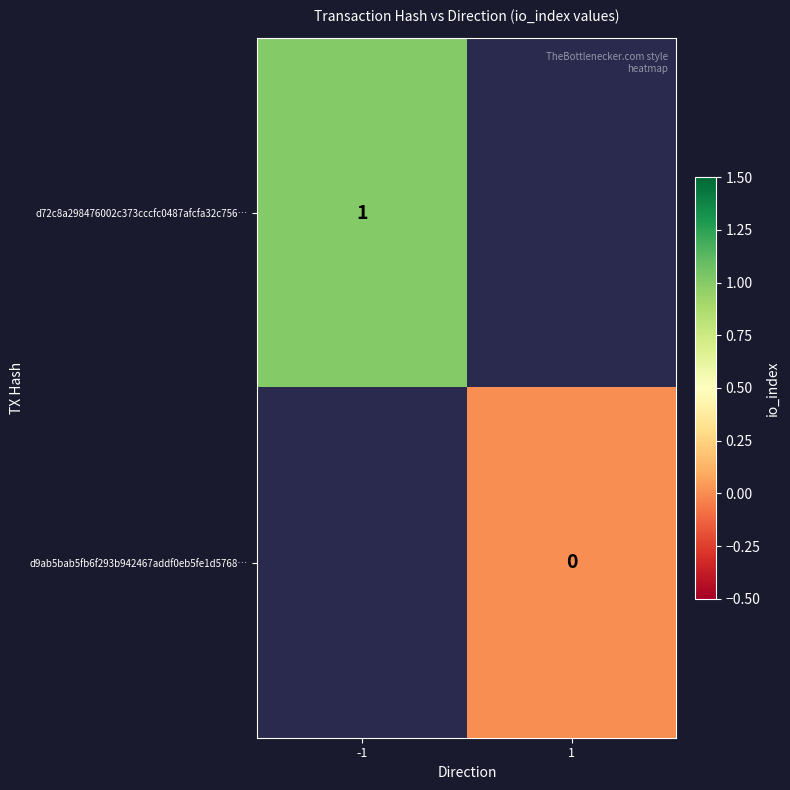

Is it true that d72c8a298476002c373cccfc0487afcfa32c756… equals 1 at -1?

True